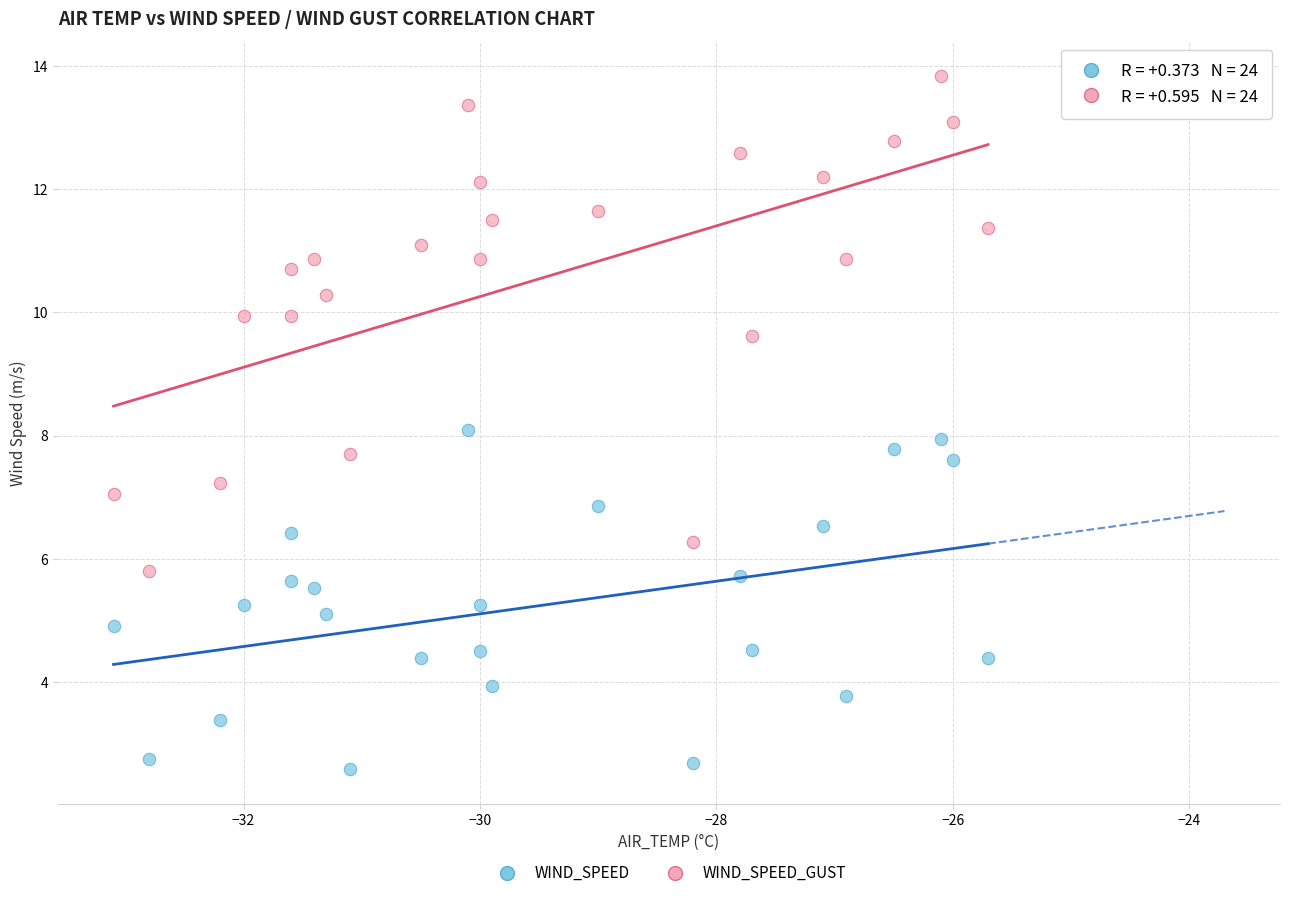

Which series contains the lowest Y value?

WIND_SPEED